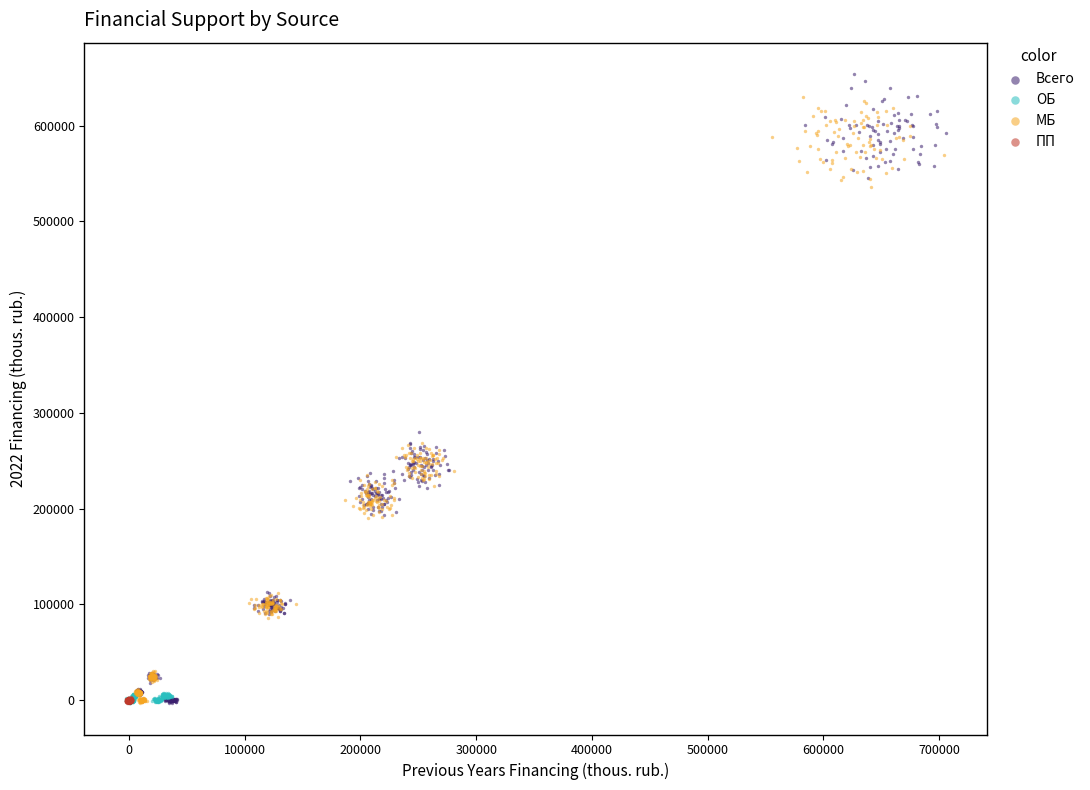

Which series has the widest spread of Y values?

Всего